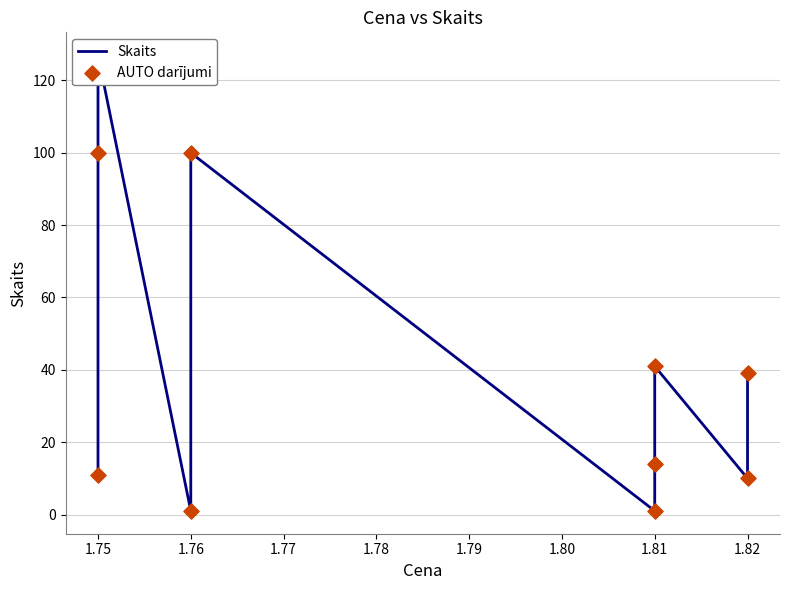

Which series has the widest spread of Y values?

Skaits